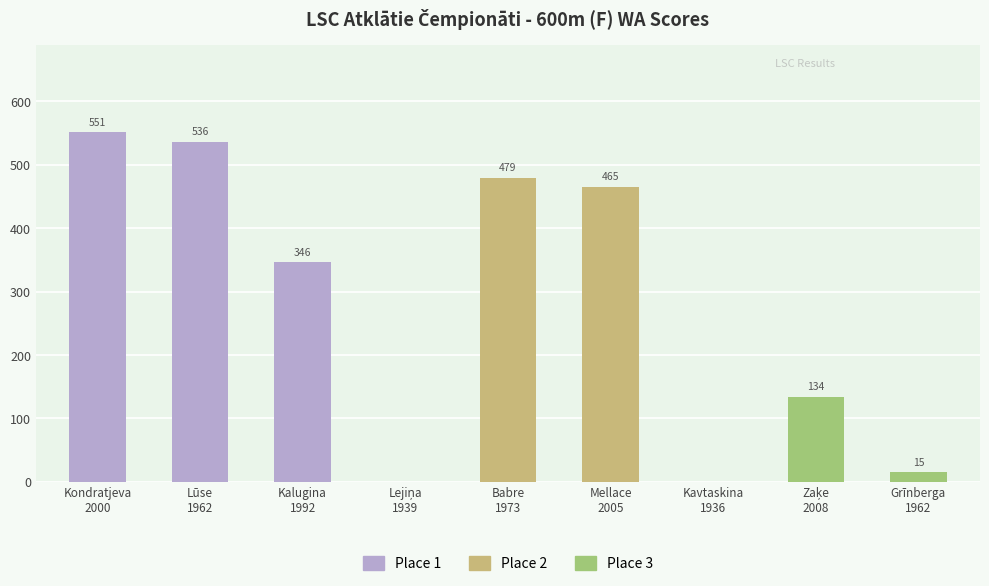

Rank the categories by value from highest to lowest.

Kondratjeva
2000, Lūse
1962, Babre
1973, Mellace
2005, Kalugina
1992, Zaķe
2008, Grīnberga
1962, Lejiņa
1939, Kavtaskina
1936